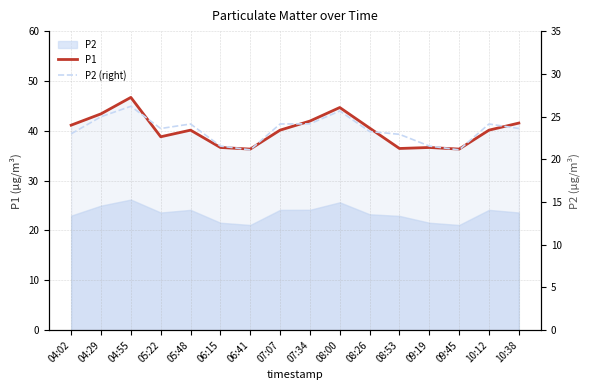

At which category is the sum across all series the highest?

04:55